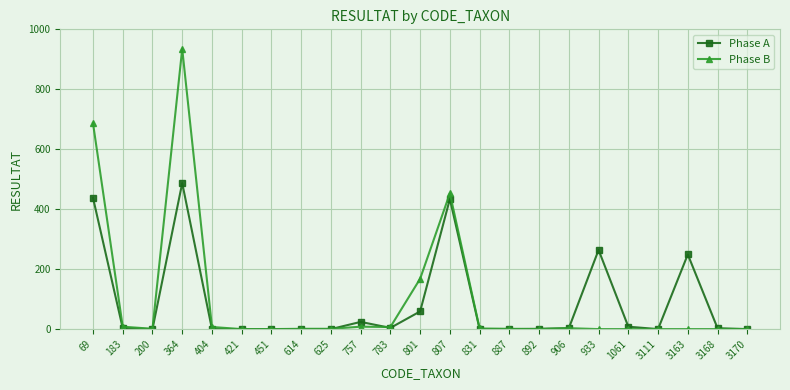

How many categories are shown in the chart?

23